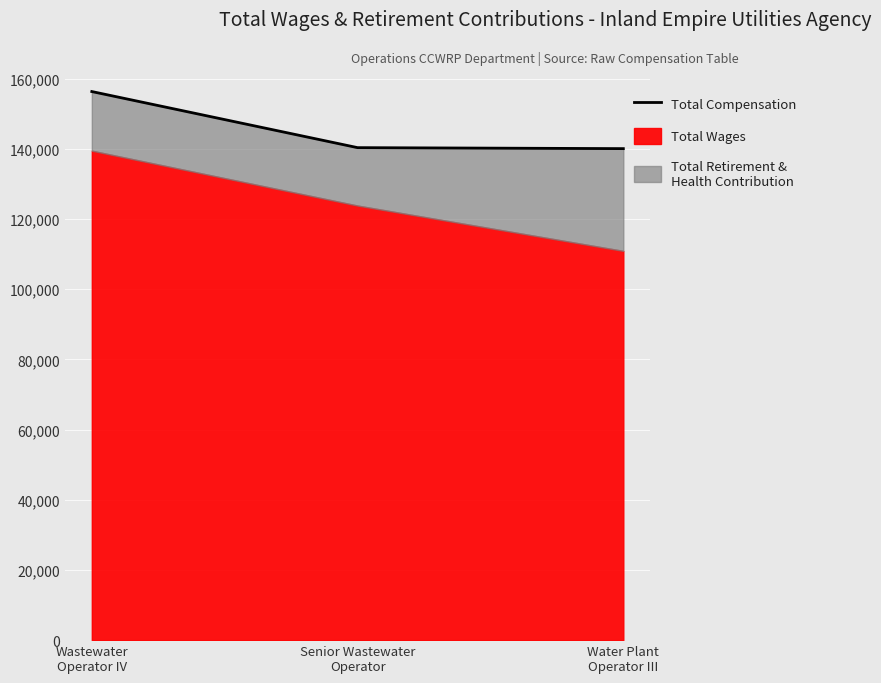

What is the change in value from Wastewater
Operator IV to Water Plant
Operator III?

-16262